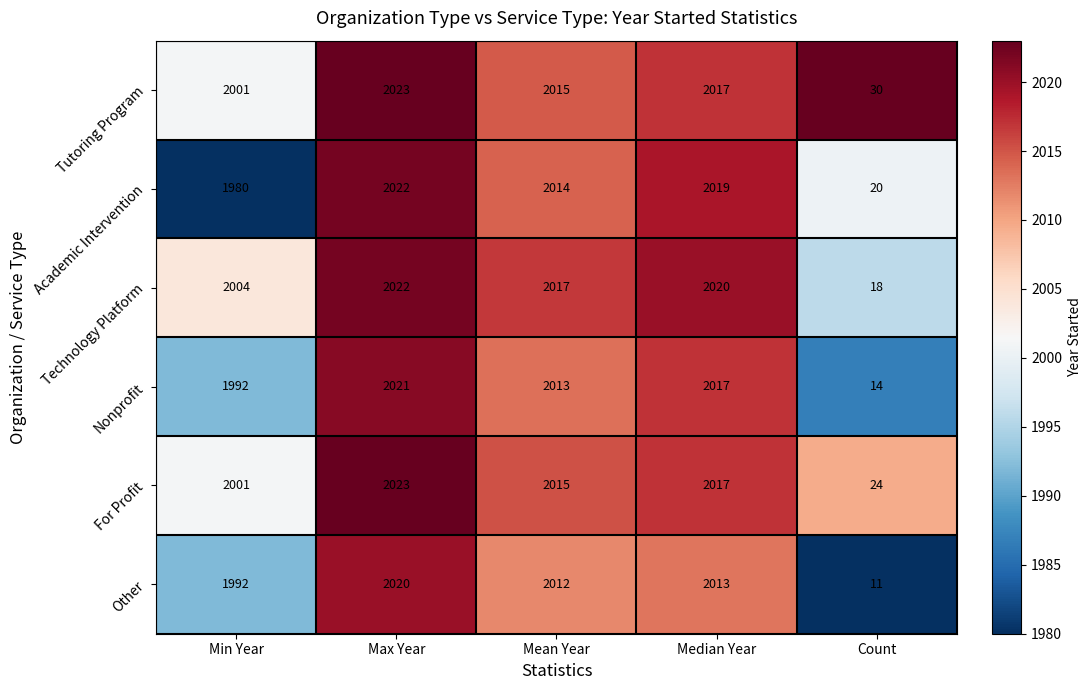

Reading left to right, transcribe all the data shown in this chart.

Tutoring Program: Min Year=2001	Max Year=2023	Mean Year=2015	Median Year=2017	Count=30
Academic Intervention: Min Year=1980	Max Year=2022	Mean Year=2014	Median Year=2019	Count=20
Technology Platform: Min Year=2004	Max Year=2022	Mean Year=2017	Median Year=2020	Count=18
Nonprofit: Min Year=1992	Max Year=2021	Mean Year=2013	Median Year=2017	Count=14
For Profit: Min Year=2001	Max Year=2023	Mean Year=2015	Median Year=2017	Count=24
Other: Min Year=1992	Max Year=2020	Mean Year=2012	Median Year=2013	Count=11